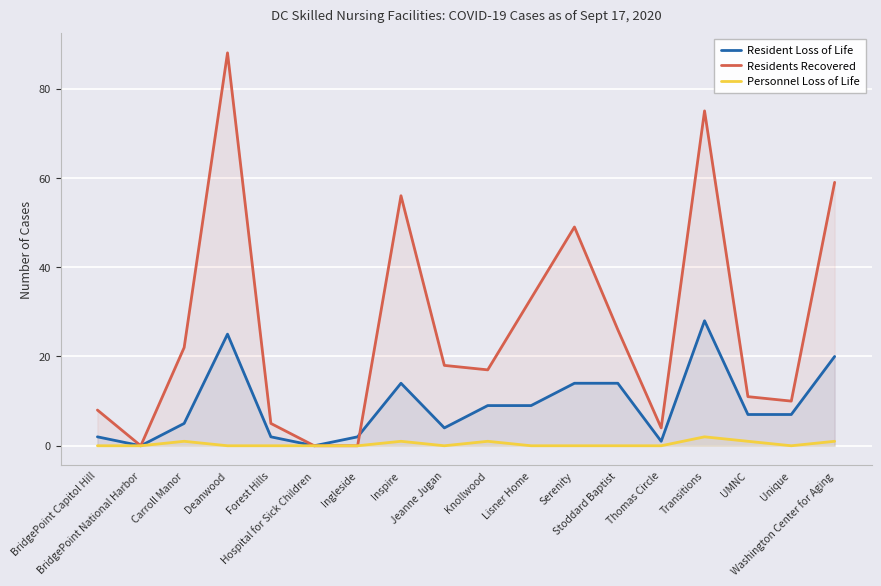

How many interior local valleys does the Resident Loss of Life series have?

4